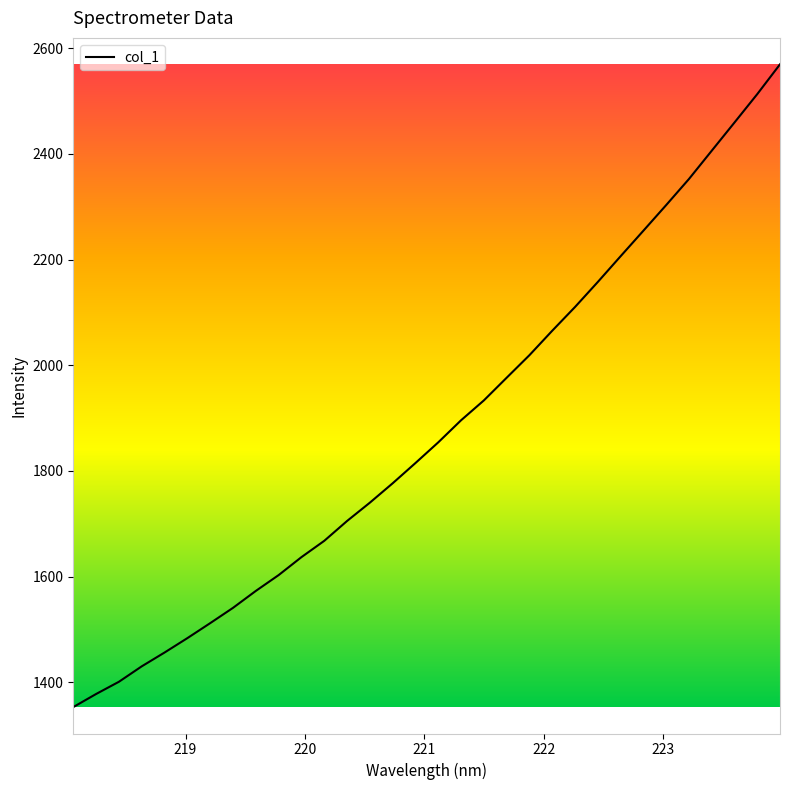

What is the minimum value shown in the chart?

1353.0